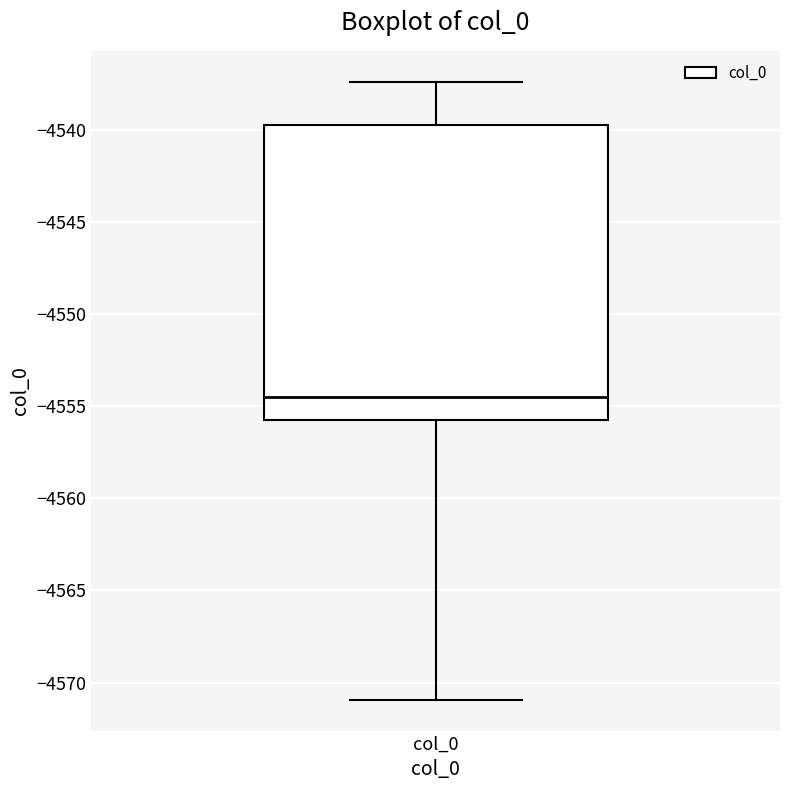

Read this box plot against the y-axis: the position of the median line, the range covered by the box, and the ends of both whiskers. The values are not printed on the chart, so give them approximately, as read against the axis.

median -4554.5, box -4556.0 to -4539.5, whiskers -4571.0 to -4537.5